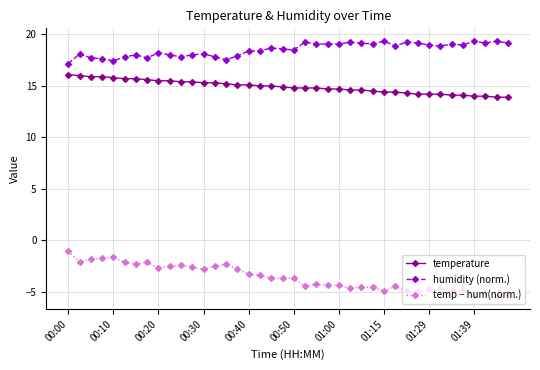

Rank the series by their average value, from lowest to highest.

temp − hum(norm.), temperature, humidity (norm.)